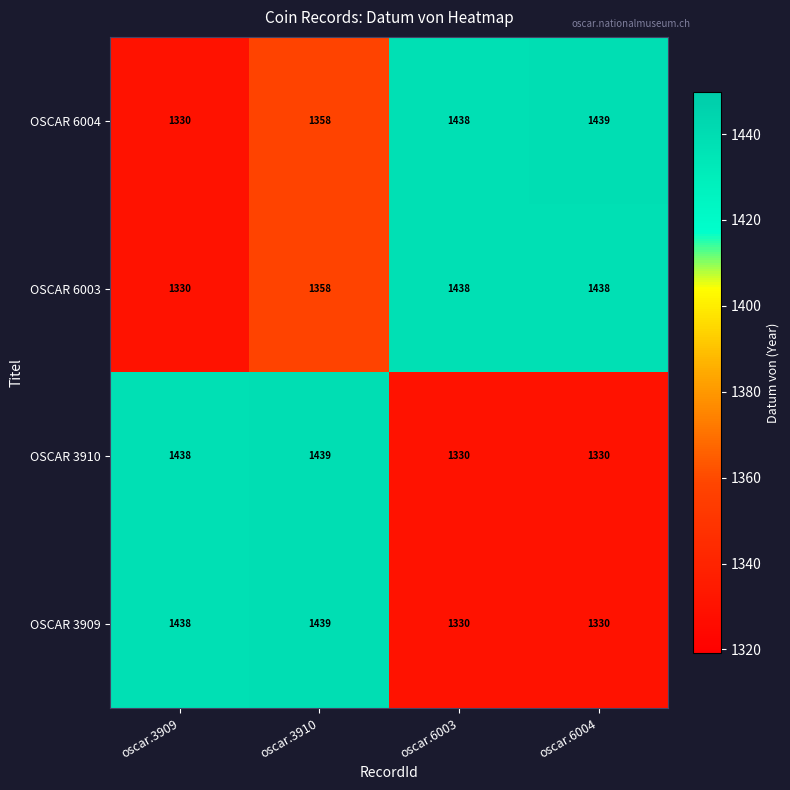

Reading left to right, extract all data points from this chart.

OSCAR 6004: oscar.3909=1330	oscar.3910=1358	oscar.6003=1438	oscar.6004=1439
OSCAR 6003: oscar.3909=1330	oscar.3910=1358	oscar.6003=1438	oscar.6004=1438
OSCAR 3910: oscar.3909=1438	oscar.3910=1439	oscar.6003=1330	oscar.6004=1330
OSCAR 3909: oscar.3909=1438	oscar.3910=1439	oscar.6003=1330	oscar.6004=1330